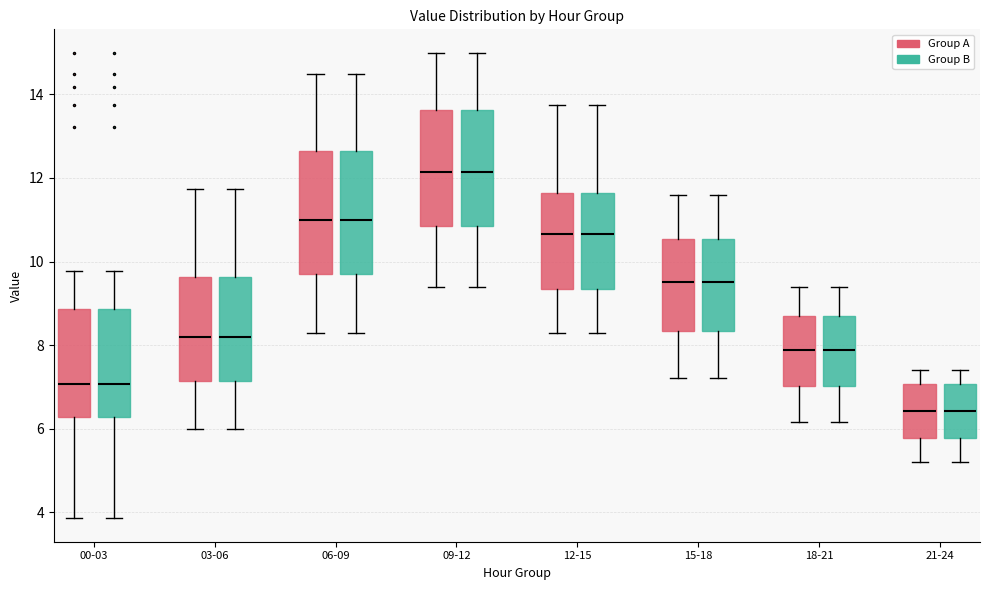

Reading left to right, read every box against the y-axis: the position of its median line, the range the box covers, and the ends of its whiskers. The values are not printed on the chart, so give them approximately, as read against the axis.

00-03 (Group A): median 7.0, box 6.2 to 8.8, whiskers 3.8 to 9.8
00-03 (Group B): median 7.0, box 6.2 to 8.8, whiskers 3.8 to 9.8
03-06 (Group A): median 8.2, box 7.2 to 9.6, whiskers 6.0 to 11.8
03-06 (Group B): median 8.2, box 7.2 to 9.6, whiskers 6.0 to 11.8
06-09 (Group A): median 11.0, box 9.8 to 12.6, whiskers 8.4 to 14.6
06-09 (Group B): median 11.0, box 9.8 to 12.6, whiskers 8.4 to 14.6
09-12 (Group A): median 12.2, box 10.8 to 13.6, whiskers 9.4 to 15.0
09-12 (Group B): median 12.2, box 10.8 to 13.6, whiskers 9.4 to 15.0
12-15 (Group A): median 10.6, box 9.4 to 11.6, whiskers 8.4 to 13.8
12-15 (Group B): median 10.6, box 9.4 to 11.6, whiskers 8.4 to 13.8
15-18 (Group A): median 9.6, box 8.4 to 10.6, whiskers 7.2 to 11.6
15-18 (Group B): median 9.6, box 8.4 to 10.6, whiskers 7.2 to 11.6
18-21 (Group A): median 7.8, box 7.0 to 8.6, whiskers 6.2 to 9.4
18-21 (Group B): median 7.8, box 7.0 to 8.6, whiskers 6.2 to 9.4
21-24 (Group A): median 6.4, box 5.8 to 7.0, whiskers 5.2 to 7.4
21-24 (Group B): median 6.4, box 5.8 to 7.0, whiskers 5.2 to 7.4